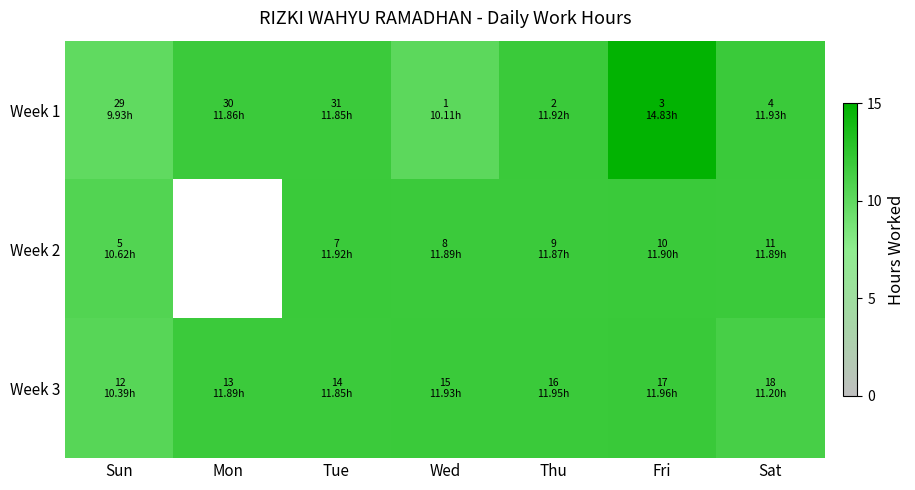

Which series has the widest spread of values?

Week 1